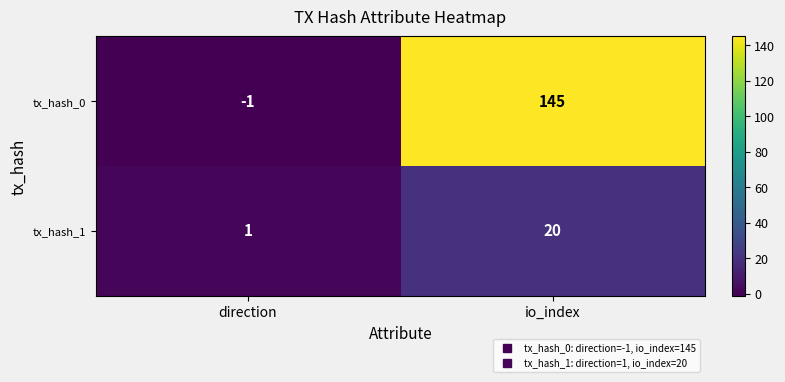

True or false: tx_hash_0 has a value of -1 at direction.

True